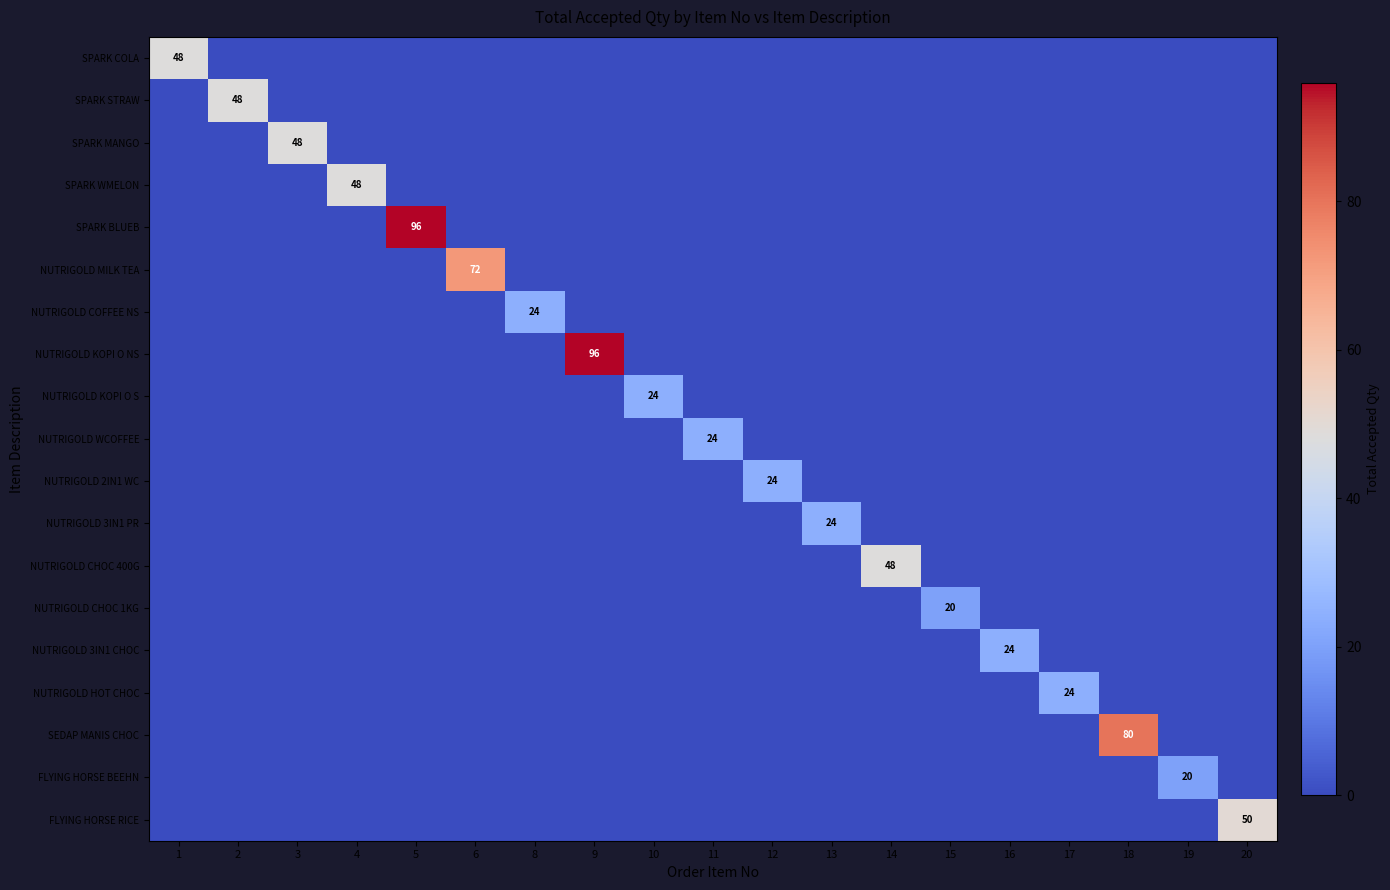

What is the greatest value displayed?

96